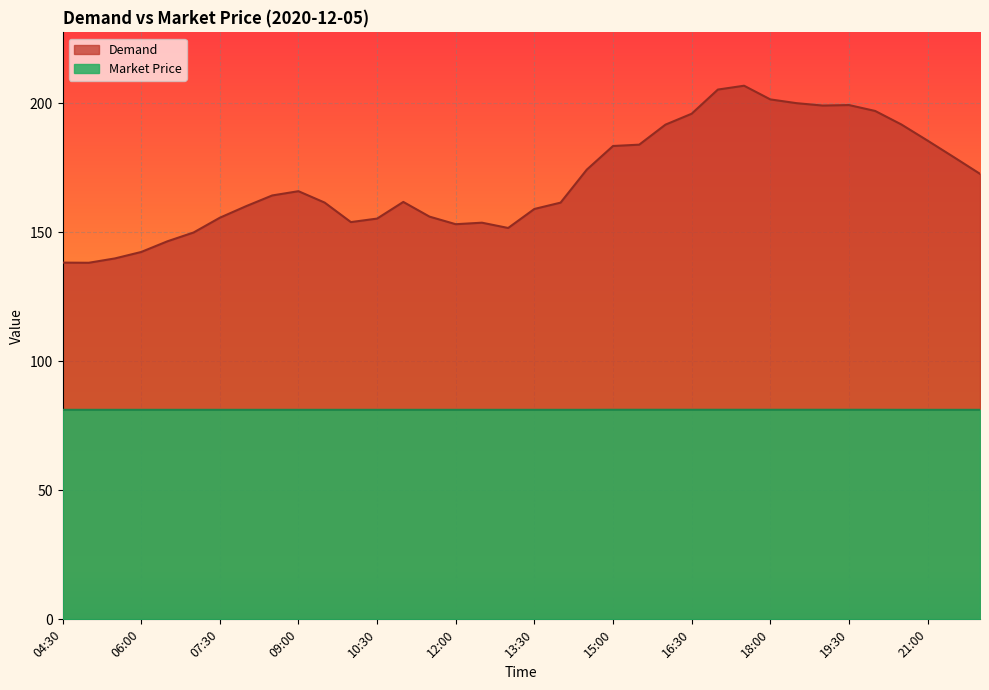

At which category is the sum across all series the highest?

17:30